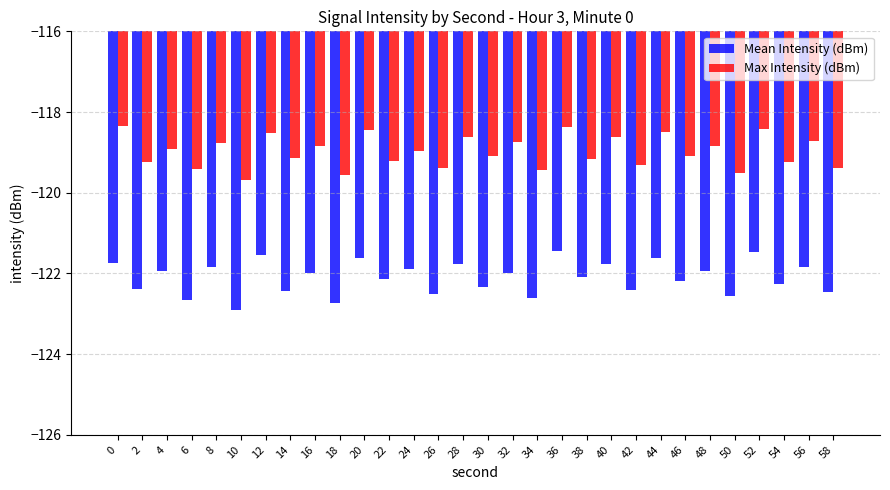

The Max Intensity (dBm) series shows -205.7 at 12. True or false?

False